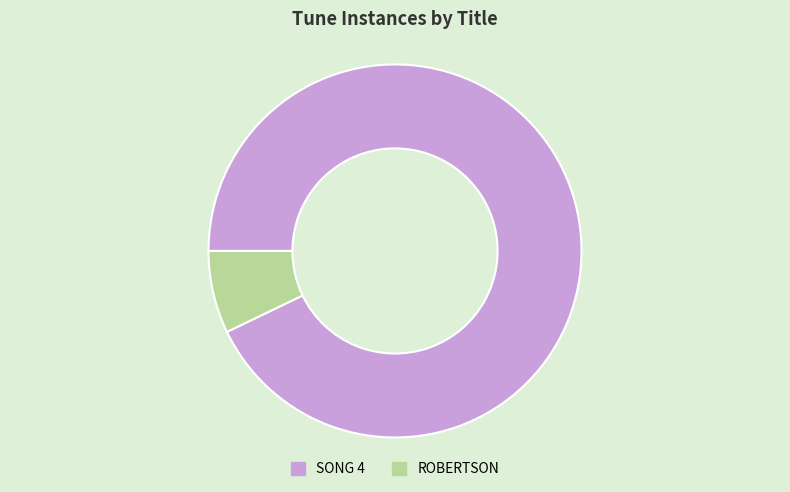

Does any single category account for the majority?

Yes